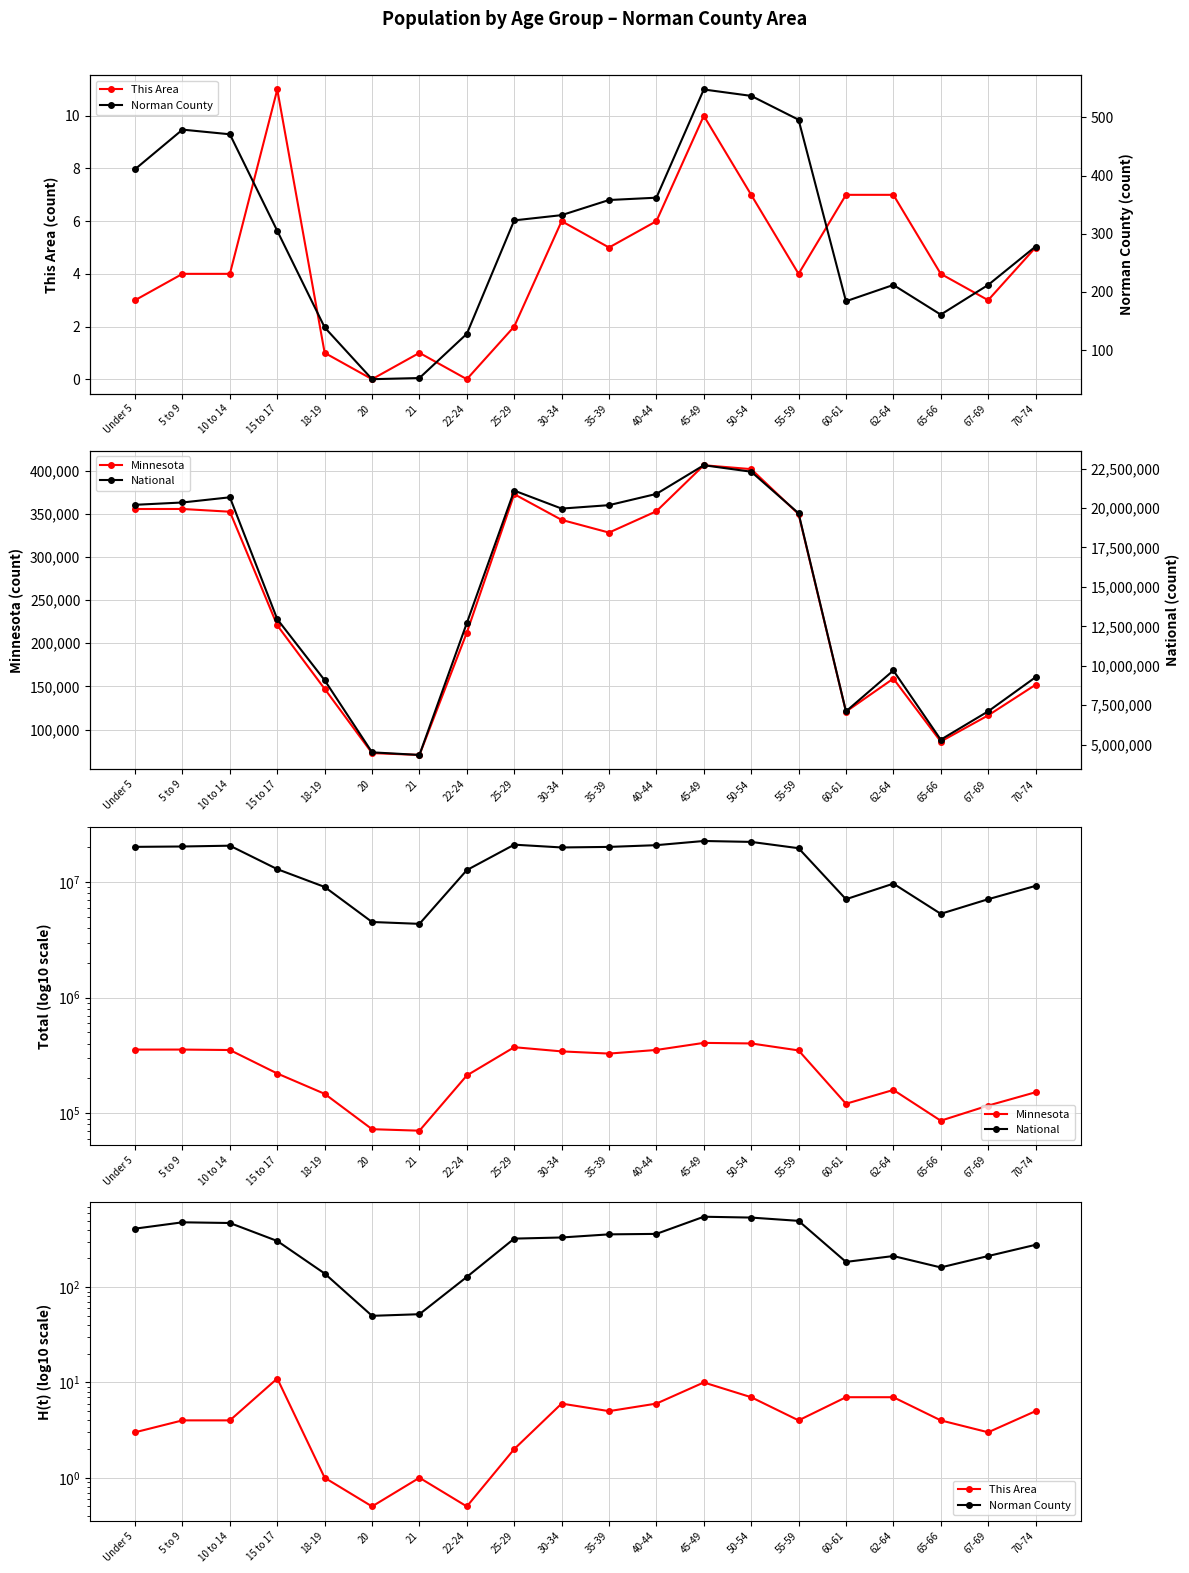

Reading right to left, transcribe all the data shown in this chart.

This Area: 5.0	3.0	4.0	7.0	7.0	4.0	7.0	10.0	6.0	5.0	6.0	2.0	0.5	1.0	0.5	1.0	11.0	4.0	4.0	3.0
Minnesota: 151857.0	116412.0	86158.0	159014.0	120761.0	349589.0	401695.0	406203.0	352904.0	328190.0	342900.0	372686.0	212325.0	70594.0	72732.0	147148.0	220681.0	352342.0	355536.0	355504.0
National: 9278166.0	7115361.0	5319902.0	9704197.0	7113727.0	19664805.0	22298125.0	22708591.0	20890964.0	20179642.0	19962099.0	21101849.0	12712576.0	4354294.0	4519129.0	9086089.0	12954254.0	20677194.0	20348657.0	20201362.0
Norman County: 278.0	212.0	161.0	212.0	184.0	496.0	537.0	548.0	362.0	358.0	332.0	323.0	128.0	52.0	50.0	139.0	305.0	471.0	479.0	411.0